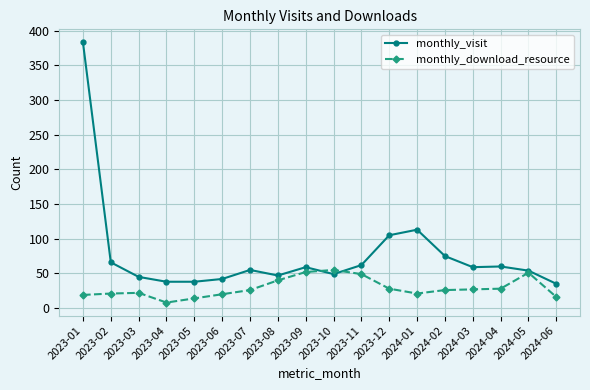

At which label is monthly_visit closest to 209?

2024-01